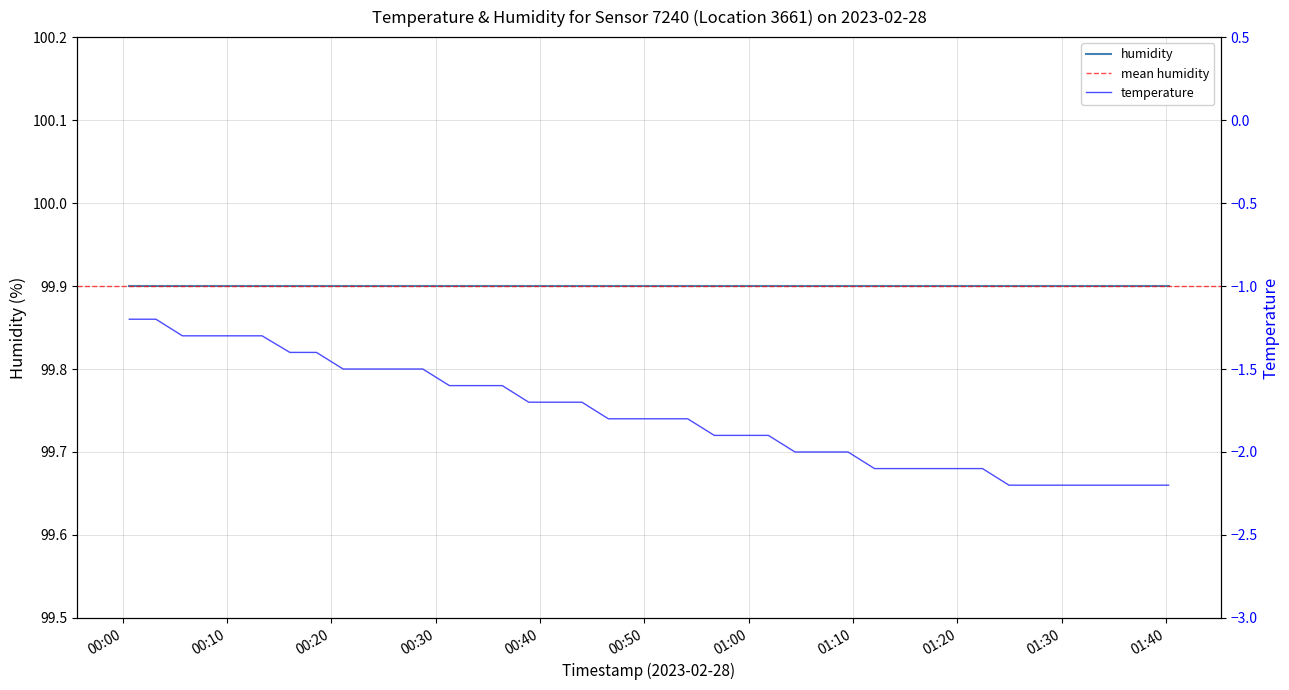

What is the sum of the values at 2023-02-28T01:04:26 and 2023-02-28T00:26:12?

-3.5